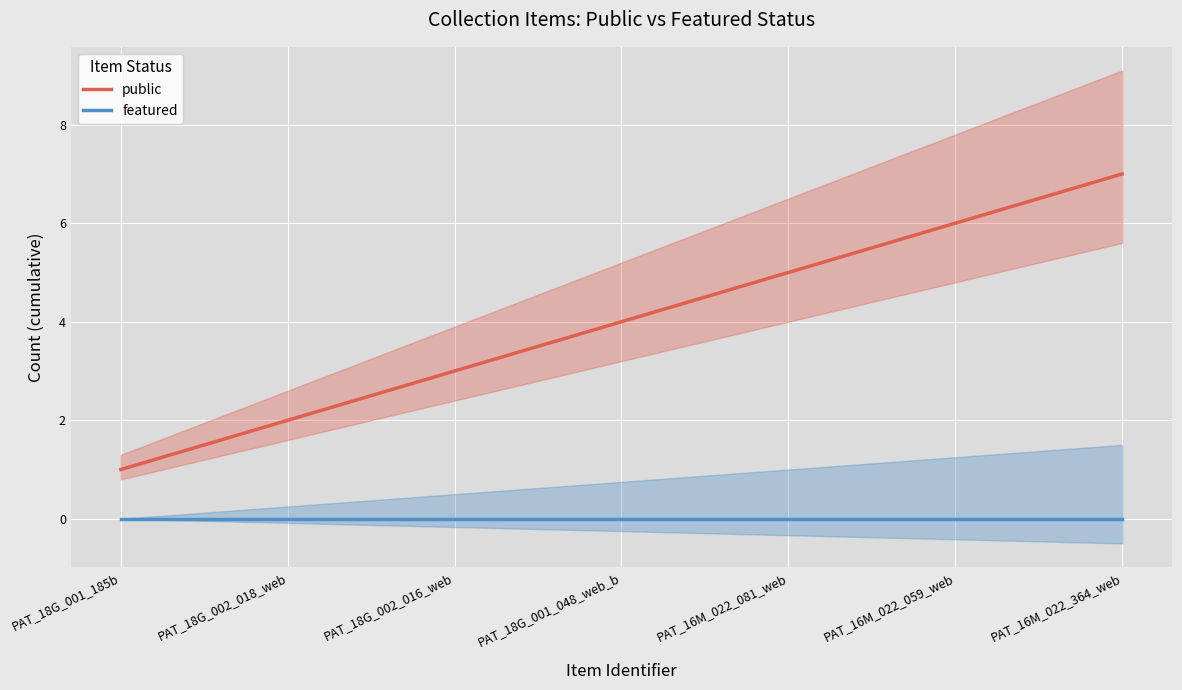

What are all the series names shown in the legend?

public, featured